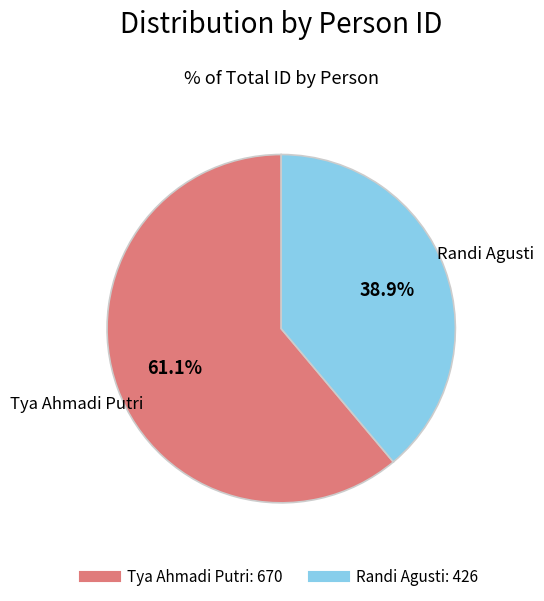

What is the smallest slice in the pie chart?

Randi Agusti